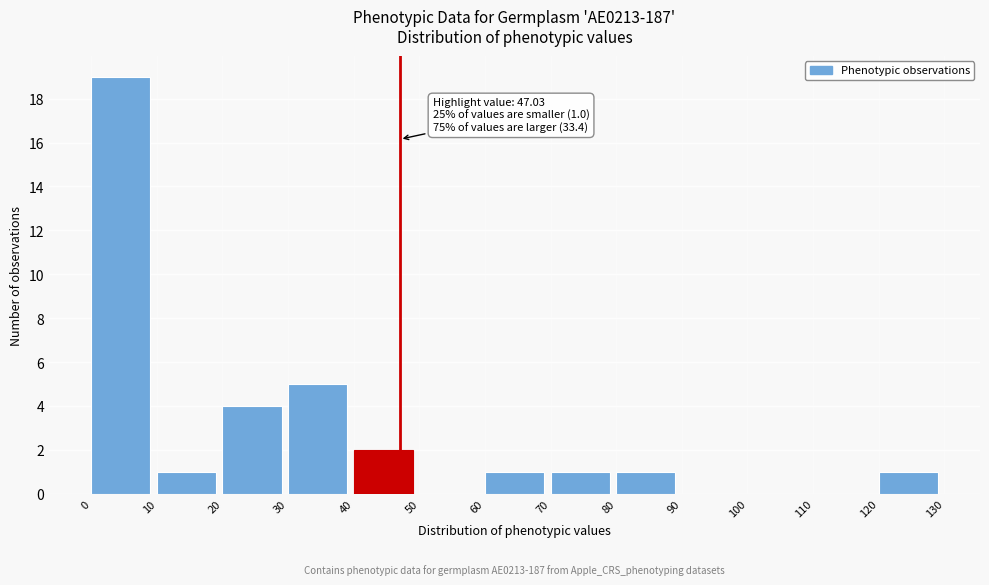

Which range on the x-axis has the tallest bar?

0 to 10